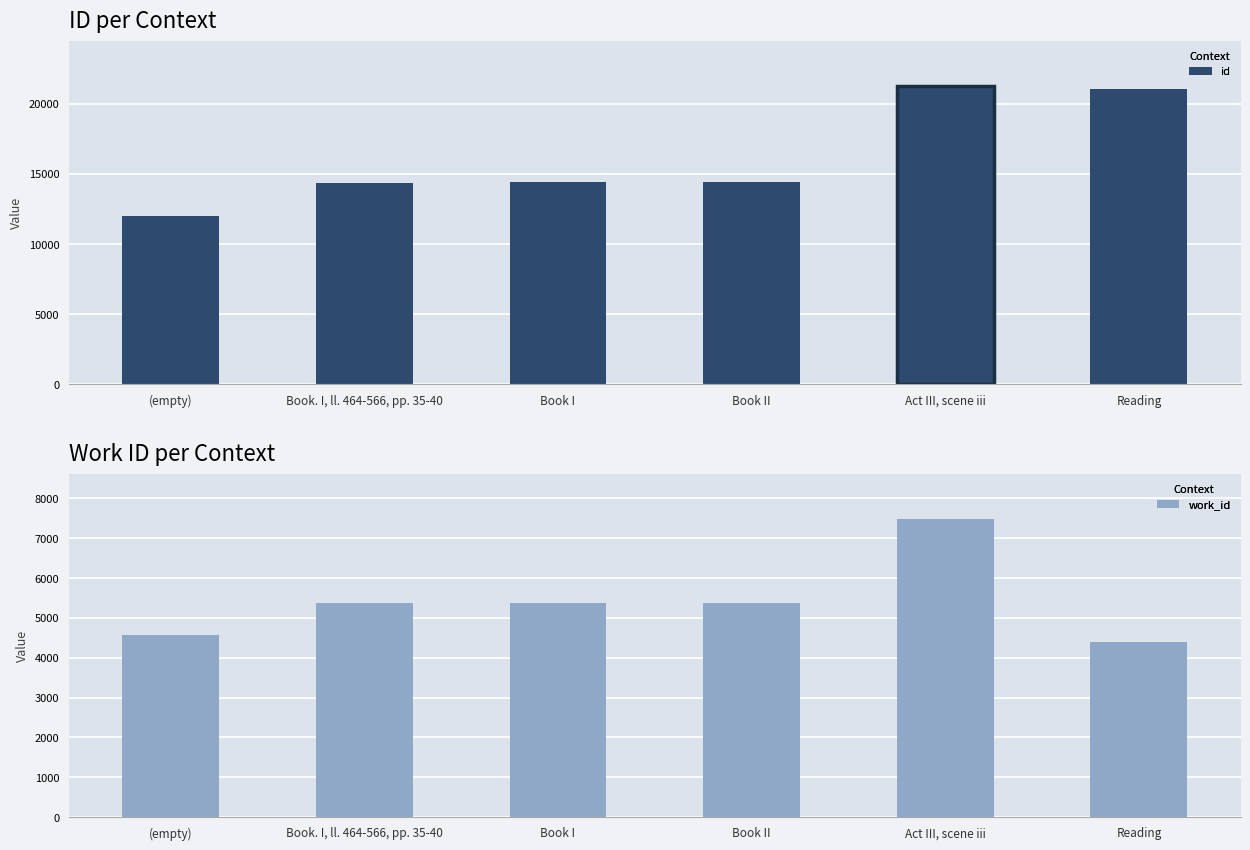

What is the value of the id bar at the 1st from the left?

11998